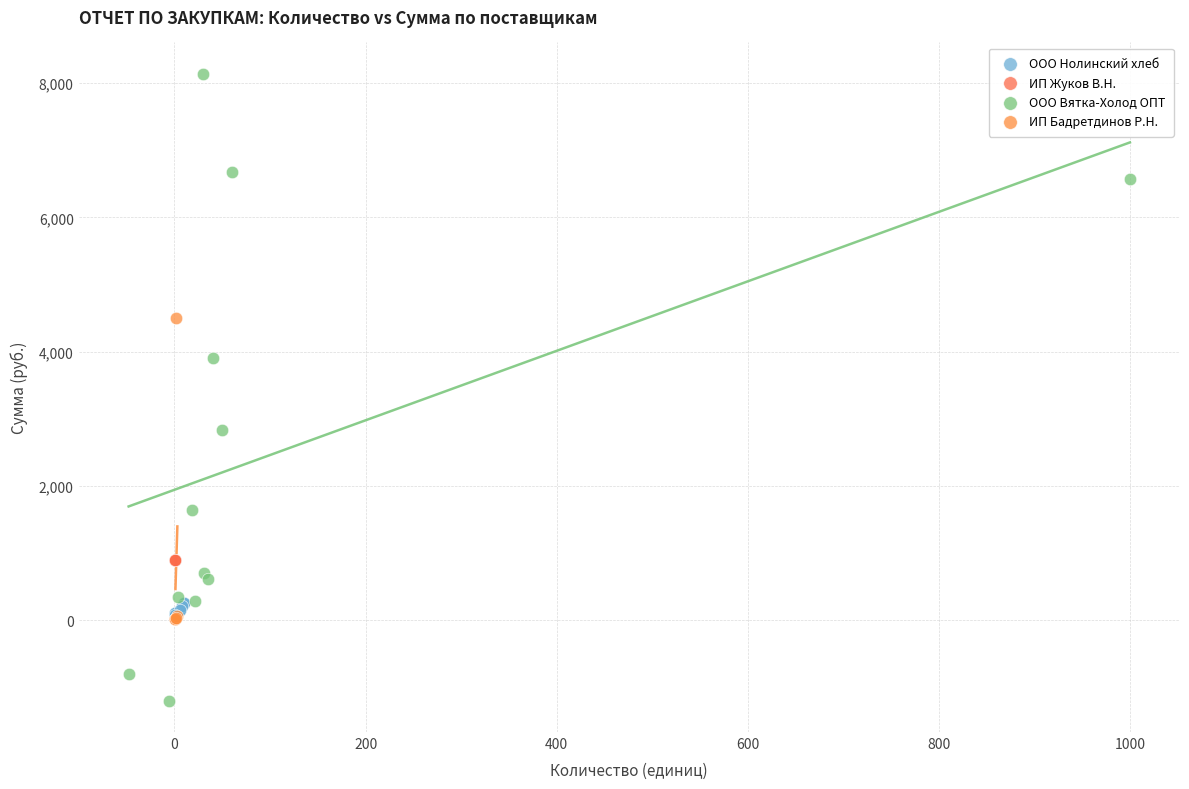

Which series reaches the maximum Y coordinate?

ООО Вятка-Холод ОПТ